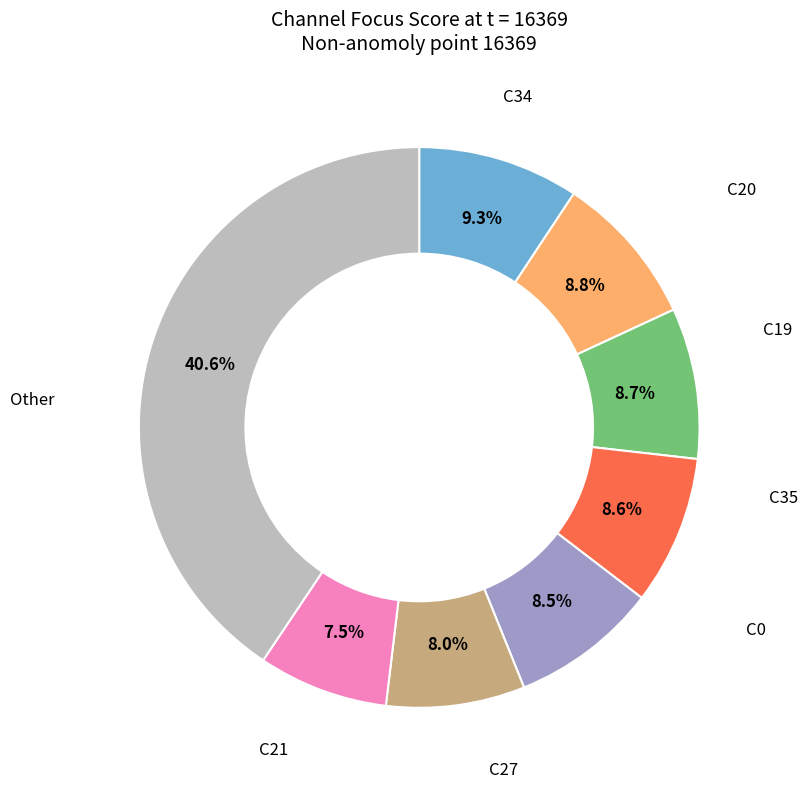

Does any single category account for the majority?

No